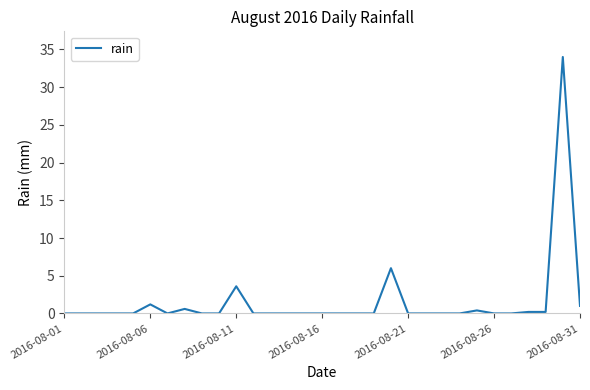

What is the difference between the maximum and minimum values?

34.0